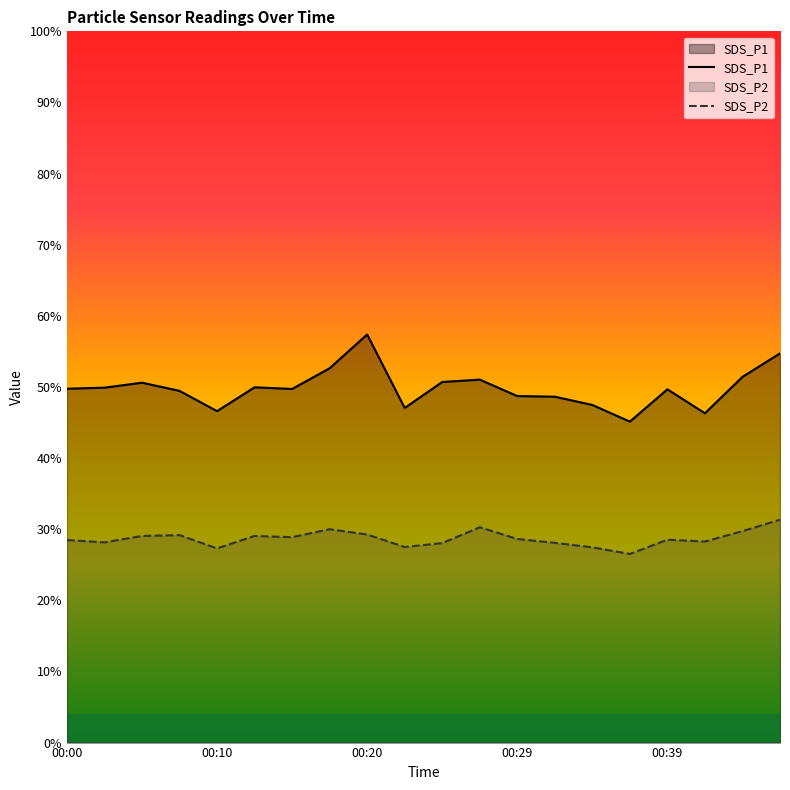

Rank the series at 6 from lowest to highest value.

SDS_P2, SDS_P1